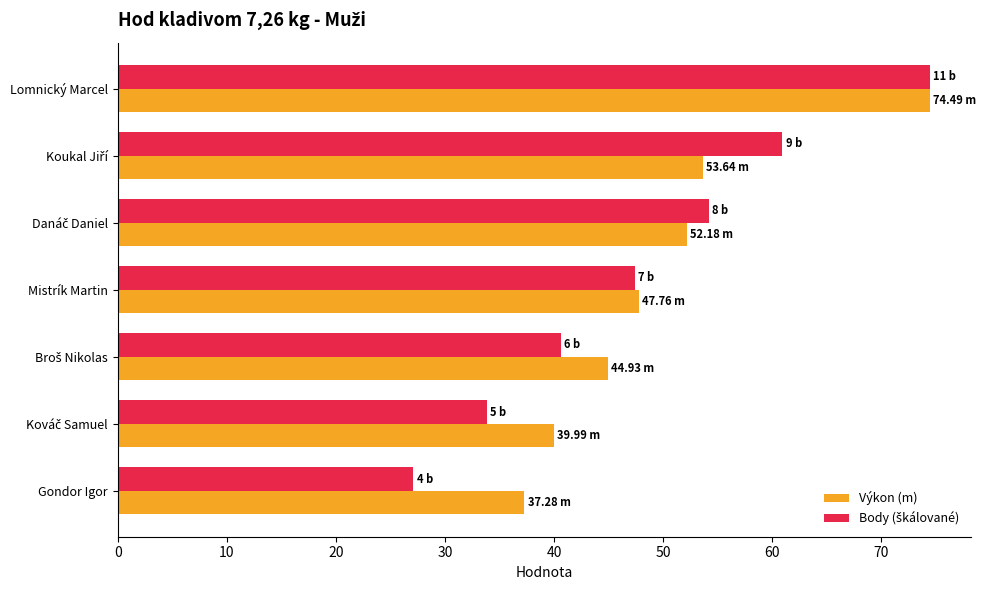

How many data points in Výkon (m) are above 47?

4